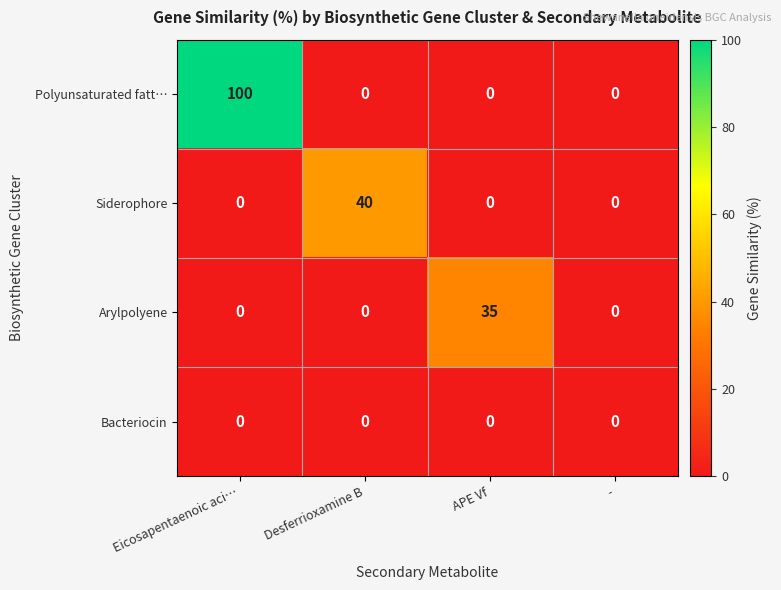

What is the maximum value shown in the chart?

100